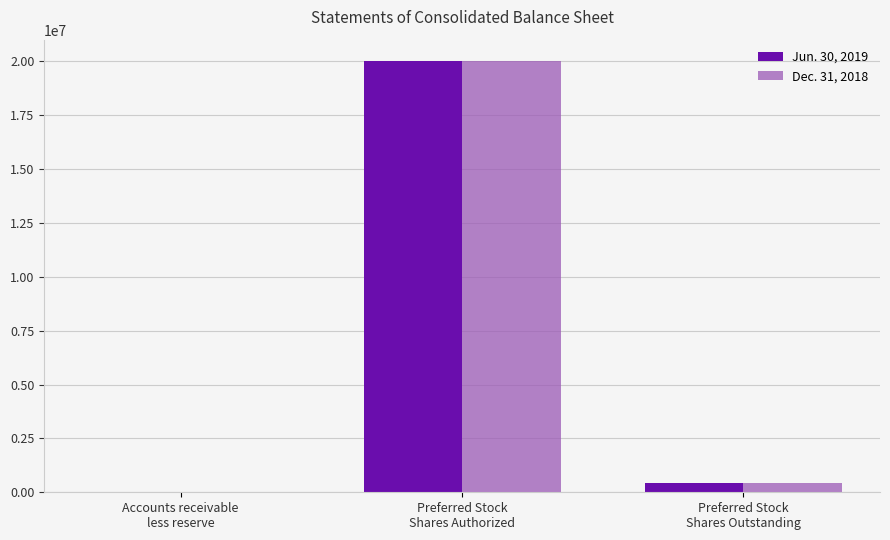

How many groups of bars are there?

3